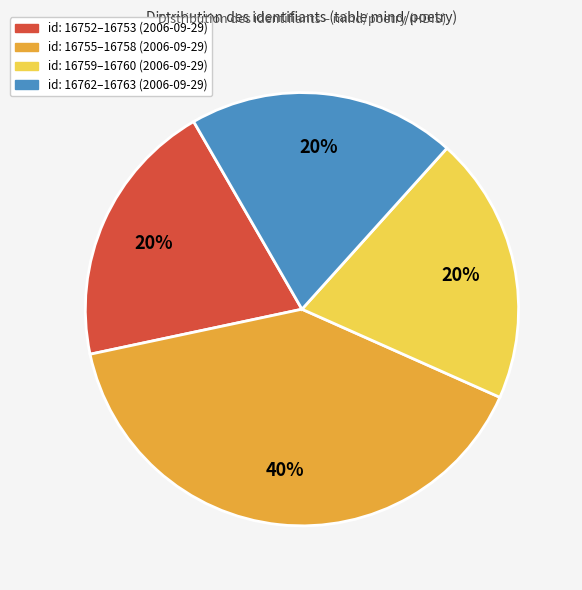

Do id: 16752–16753 (2006-09-29) and id: 16762–16763 (2006-09-29) together represent more than half of the pie?

No